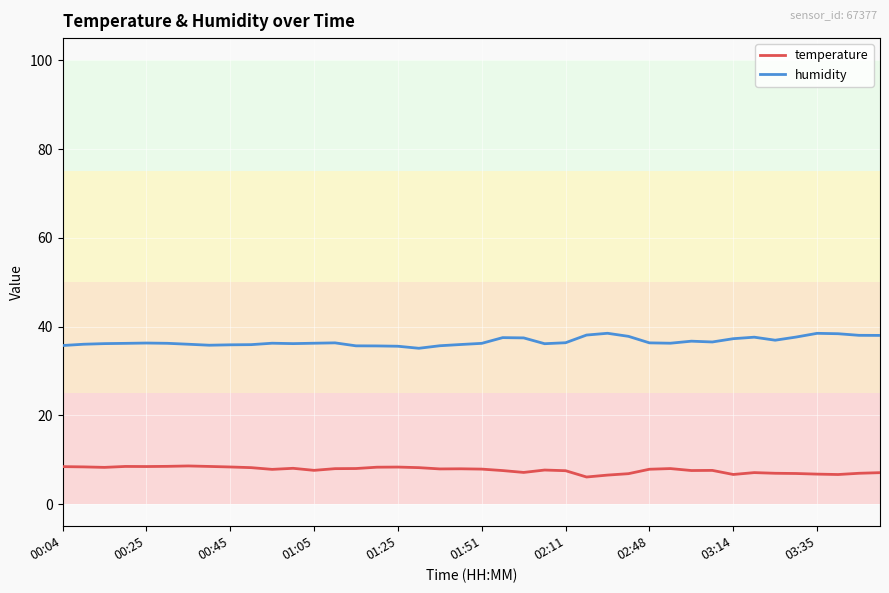

True or false: temperature and humidity intersect in this chart.

False